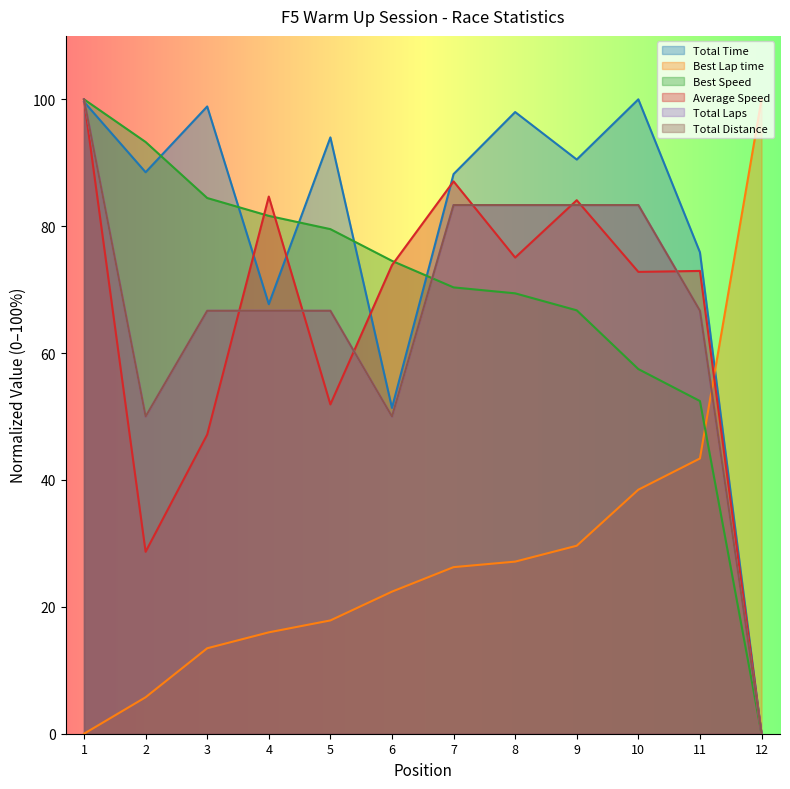

What are all the series names shown in the legend?

Total Time, Best Lap time, Best Speed, Average Speed, Total Laps, Total Distance